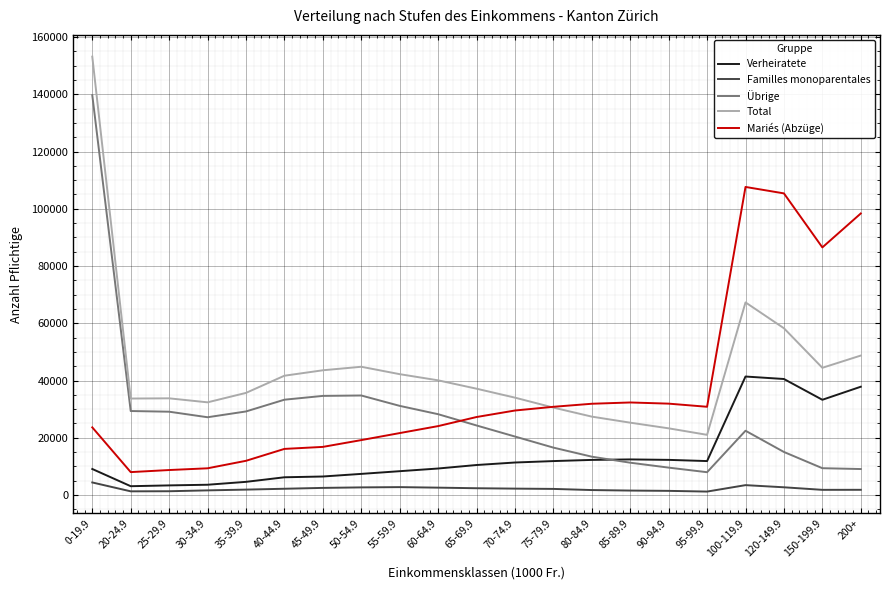

Rank the series by their maximum value, from highest to lowest.

Total, Übrige, Mariés (Abzüge), Verheiratete, Familles monoparentales